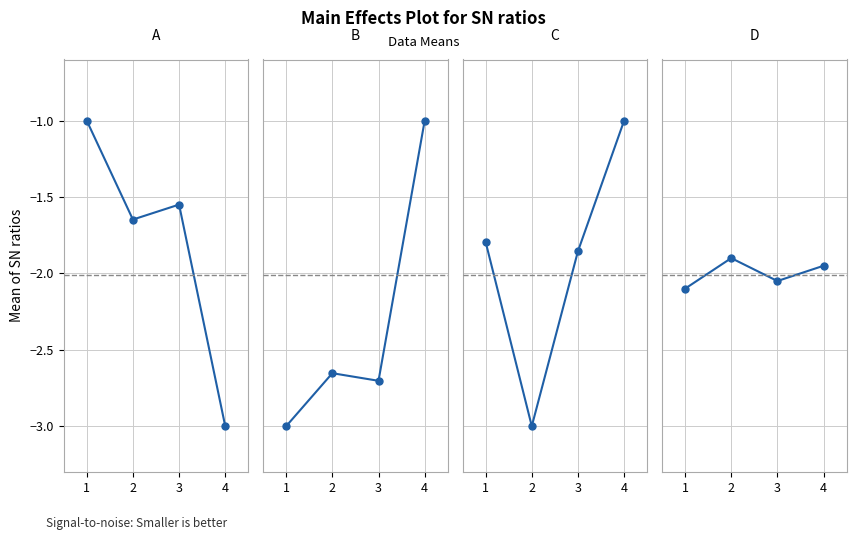

What is the difference between the highest and lowest values at 2?

1.4